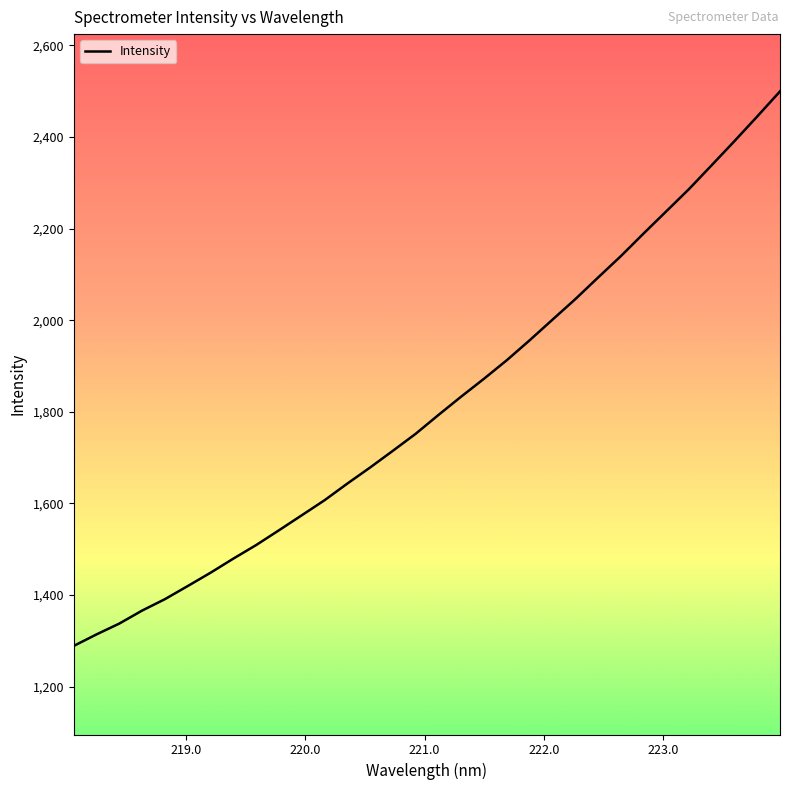

What is the difference between the maximum and minimum values?

1210.1